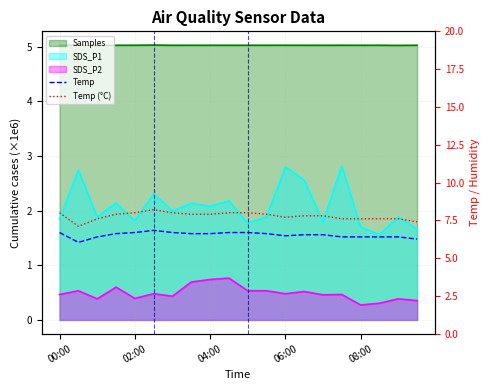

What is the difference between the maximum and minimum values in the Temp series?

0.2